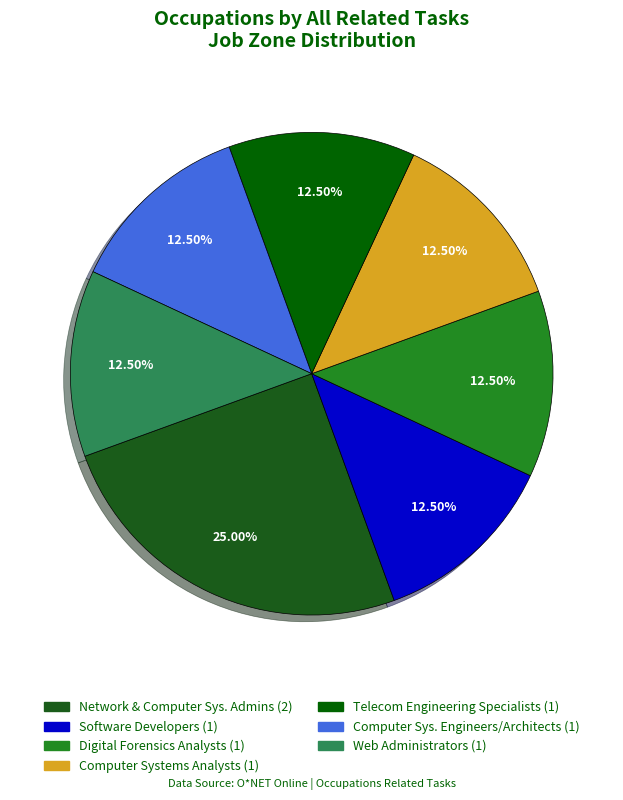

How many segments does this pie chart have?

7